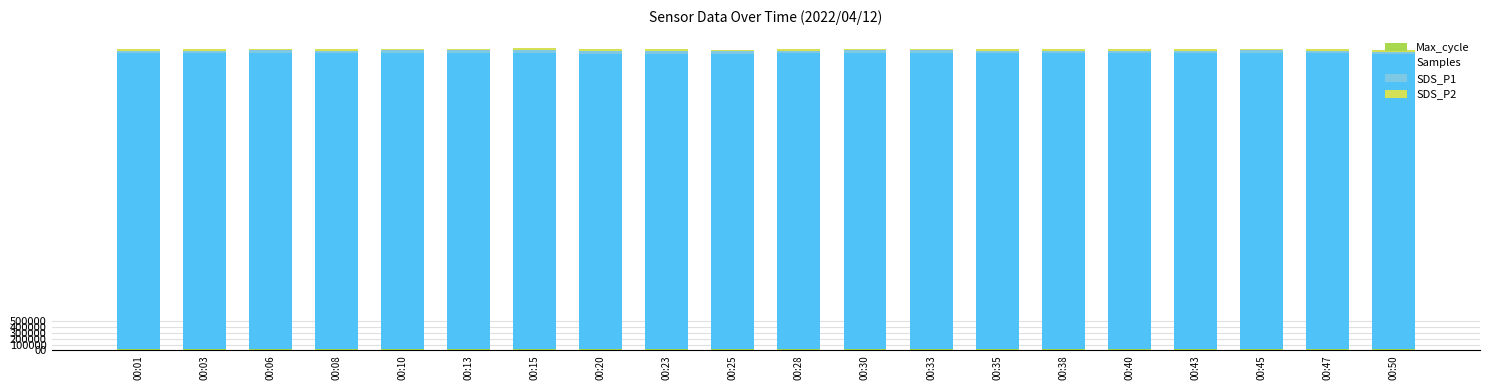

Between 00:30 and 00:33, which series saw the biggest shift?

SDS_P1